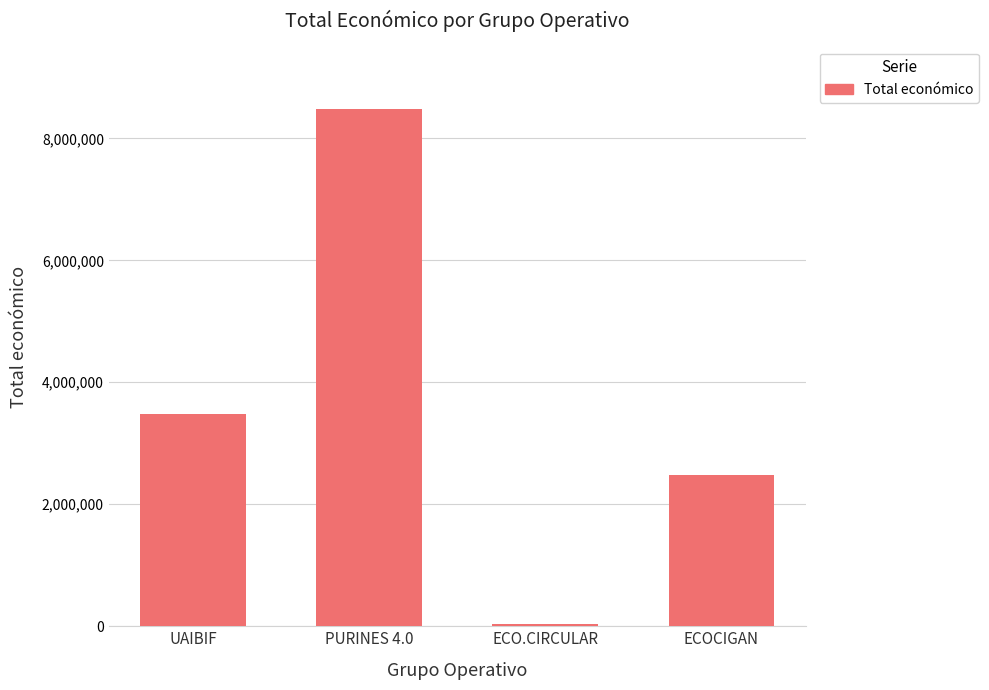

What is the change in value from PURINES 4.0 to ECOCIGAN?

-6001285